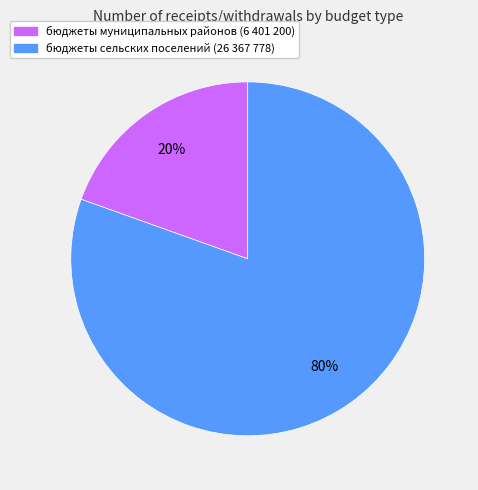

To the nearest percent, what portion does бюджеты сельских поселений represent?

80%